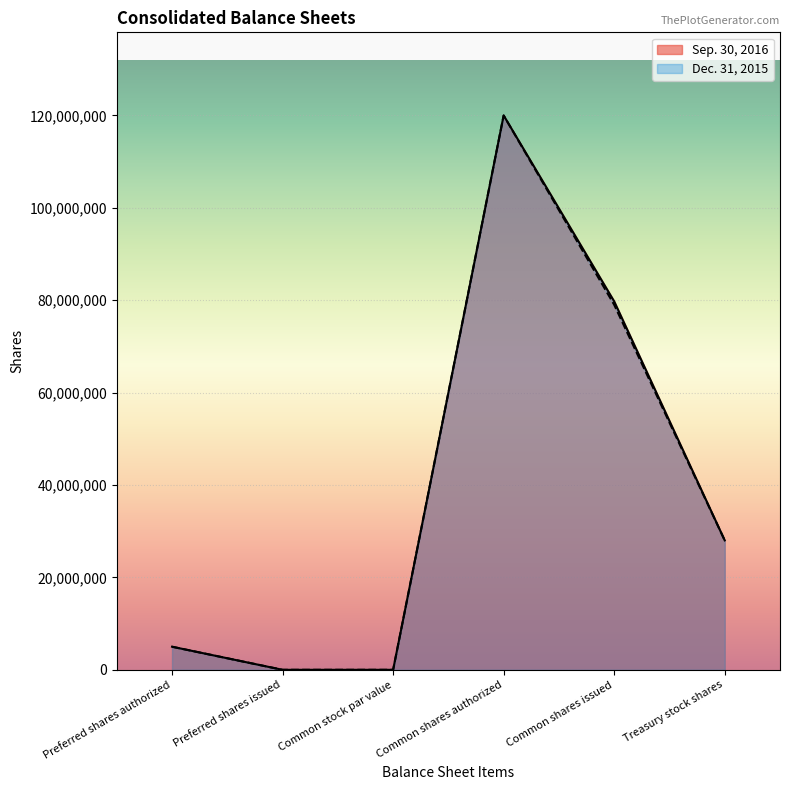

How many data points in Dec. 31, 2015 are above 28015386?

2